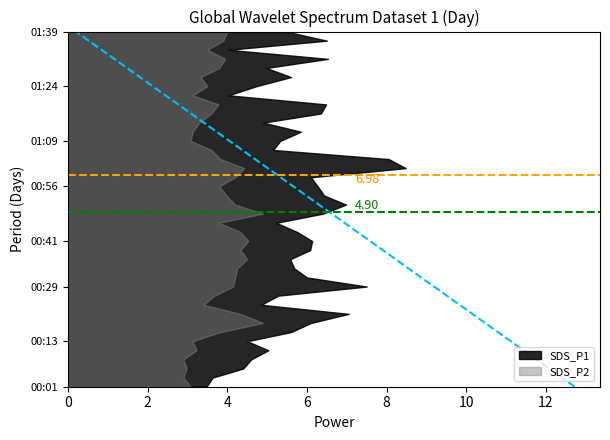

At which category is the sum across all series the highest?

01:01